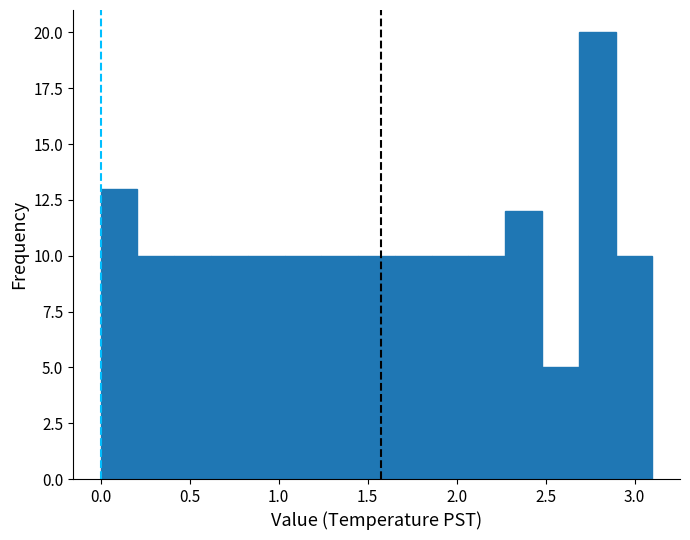

Reading left to right, transcribe this chart: for each bar, give the range it covers on the x-axis and its height. Neither the bar edges nor the heights are printed on the chart, so give them approximately, as read against the axes.

0.00 to 0.20: 13
0.20 to 0.40: 10
0.40 to 0.60: 10
0.60 to 0.85: 10
0.85 to 1.05: 10
1.05 to 1.25: 10
1.25 to 1.45: 10
1.45 to 1.65: 10
1.65 to 1.85: 10
1.85 to 2.05: 10
2.05 to 2.25: 10
2.25 to 2.50: 12
2.50 to 2.70: 5
2.70 to 2.90: 20
2.90 to 3.10: 10